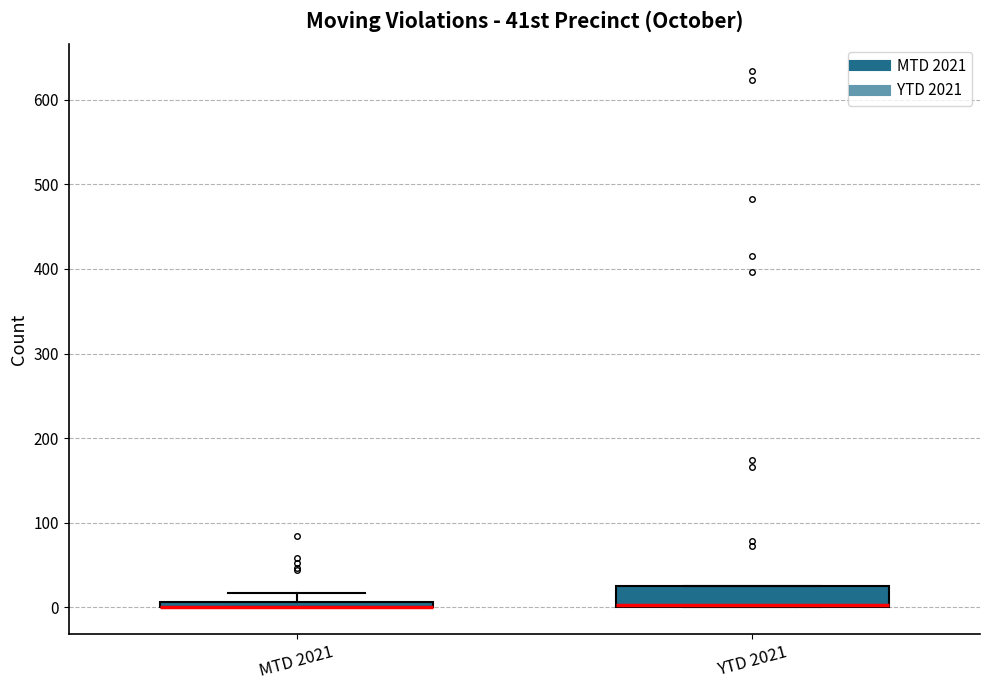

Comparing the boxes themselves (not the whiskers), which one is the tallest?

YTD 2021